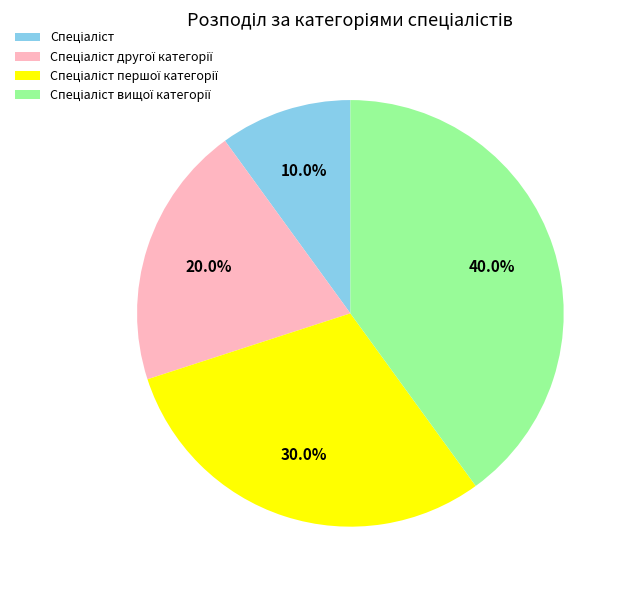

Is there any slice that represents more than half of the pie?

No